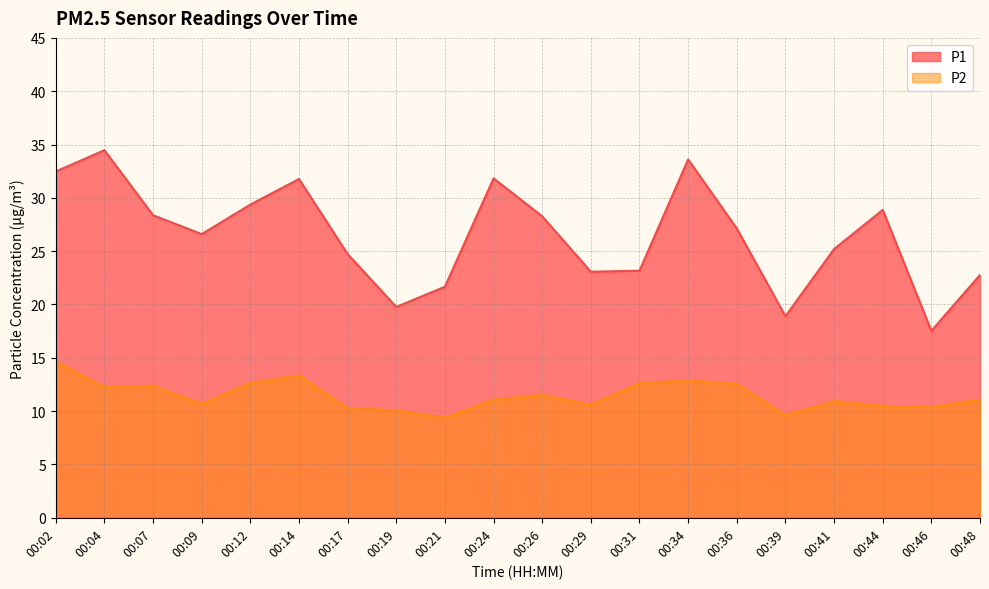

What is the minimum value shown in the chart?

9.4